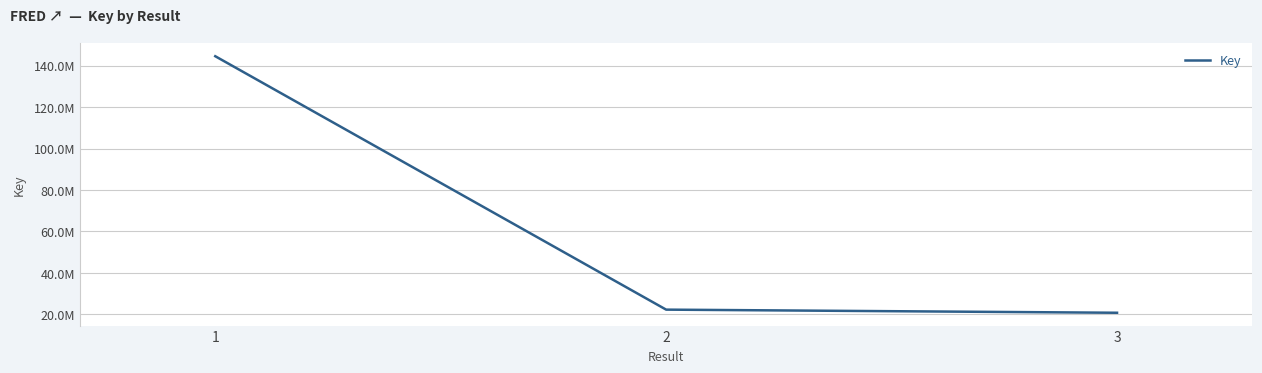

What is the minimum value shown in the chart?

20797135